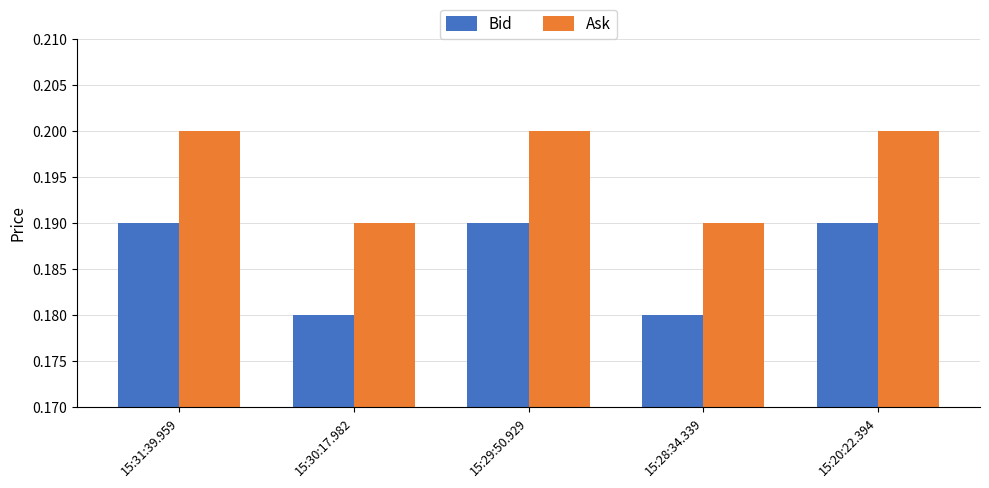

How many categories are shown in the chart?

5